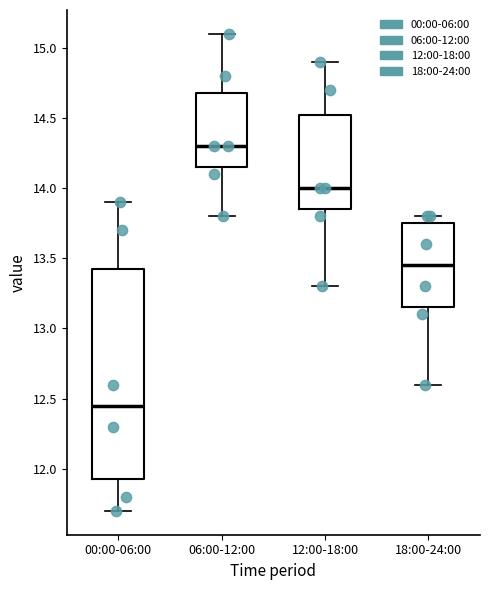

Which box's median line is the highest?

06:00-12:00